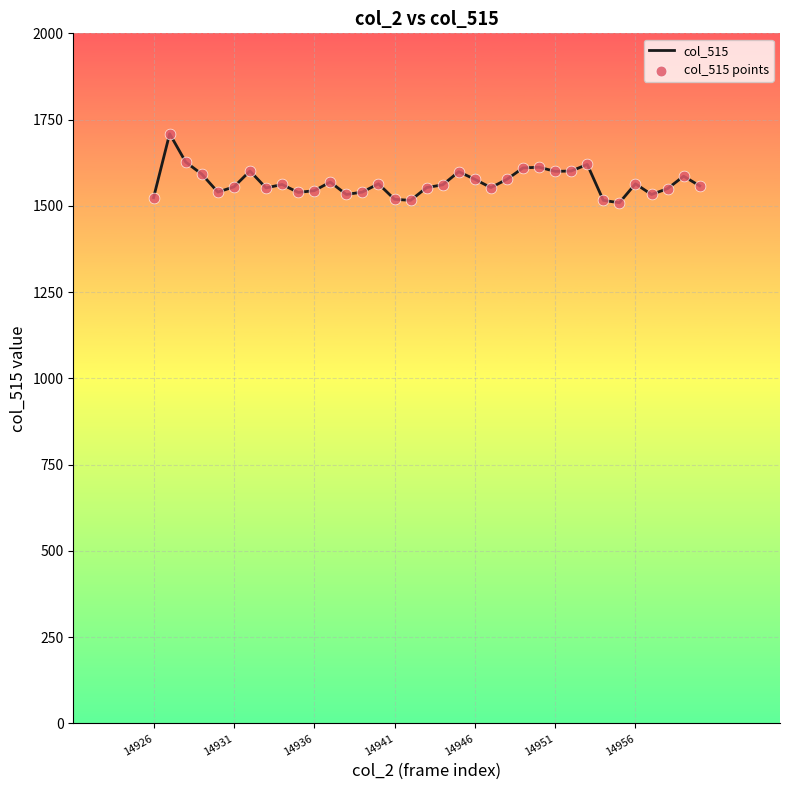

What is the difference between the maximum and minimum values?

200